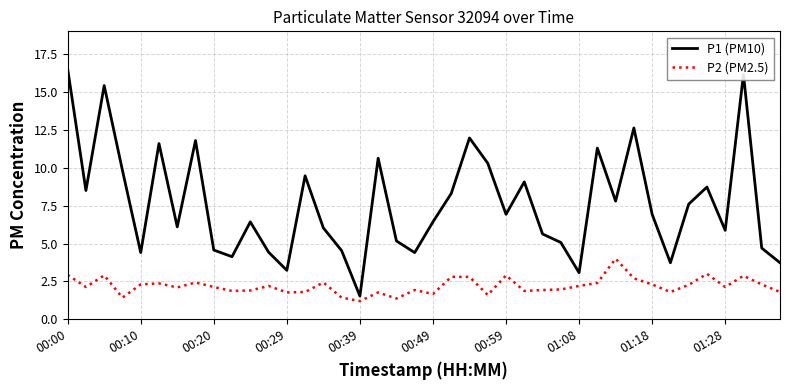

What is the smallest value displayed?

1.2